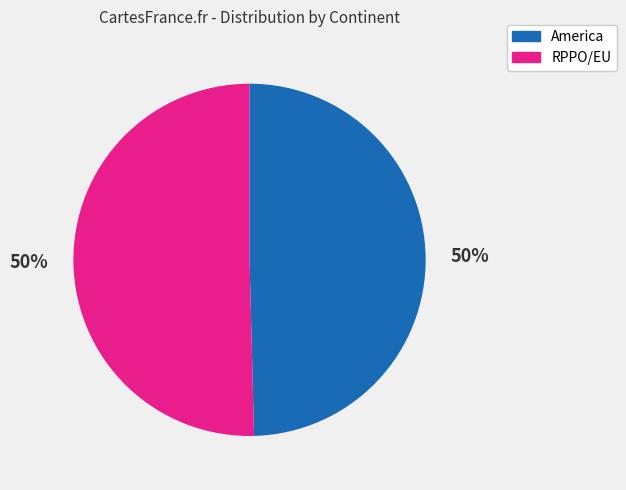

To the nearest percent, what is the combined percentage of America and RPPO/EU?

100%